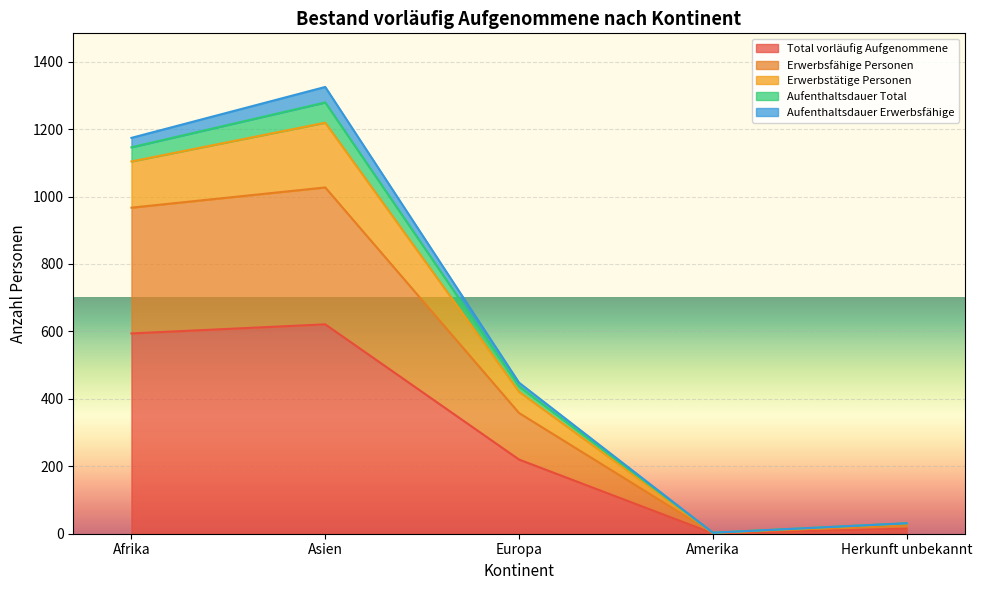

At which category is the sum across all series the highest?

Asien